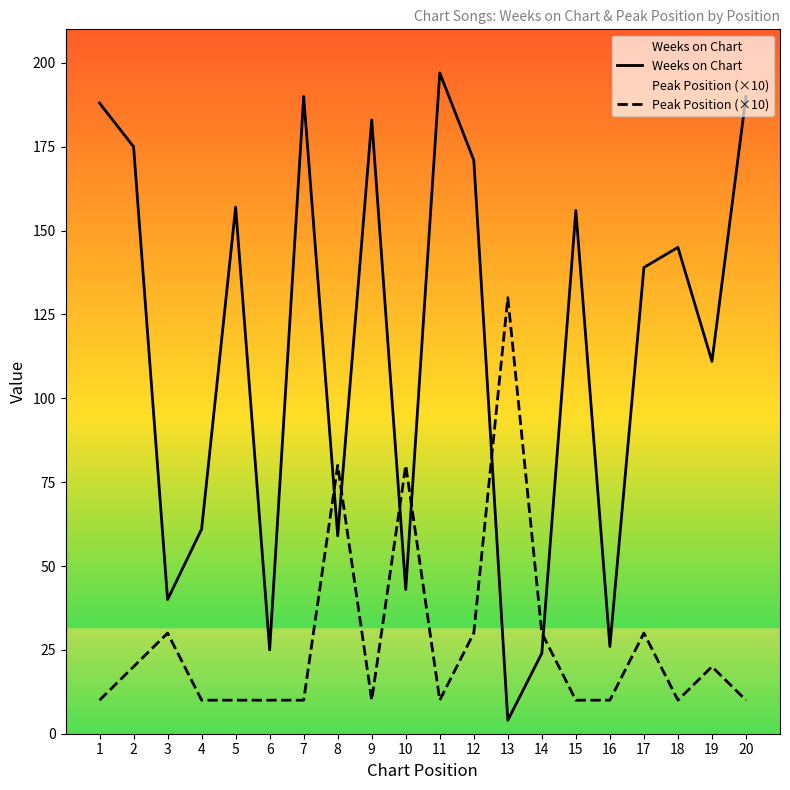

What is the total value across all series at 16?

36